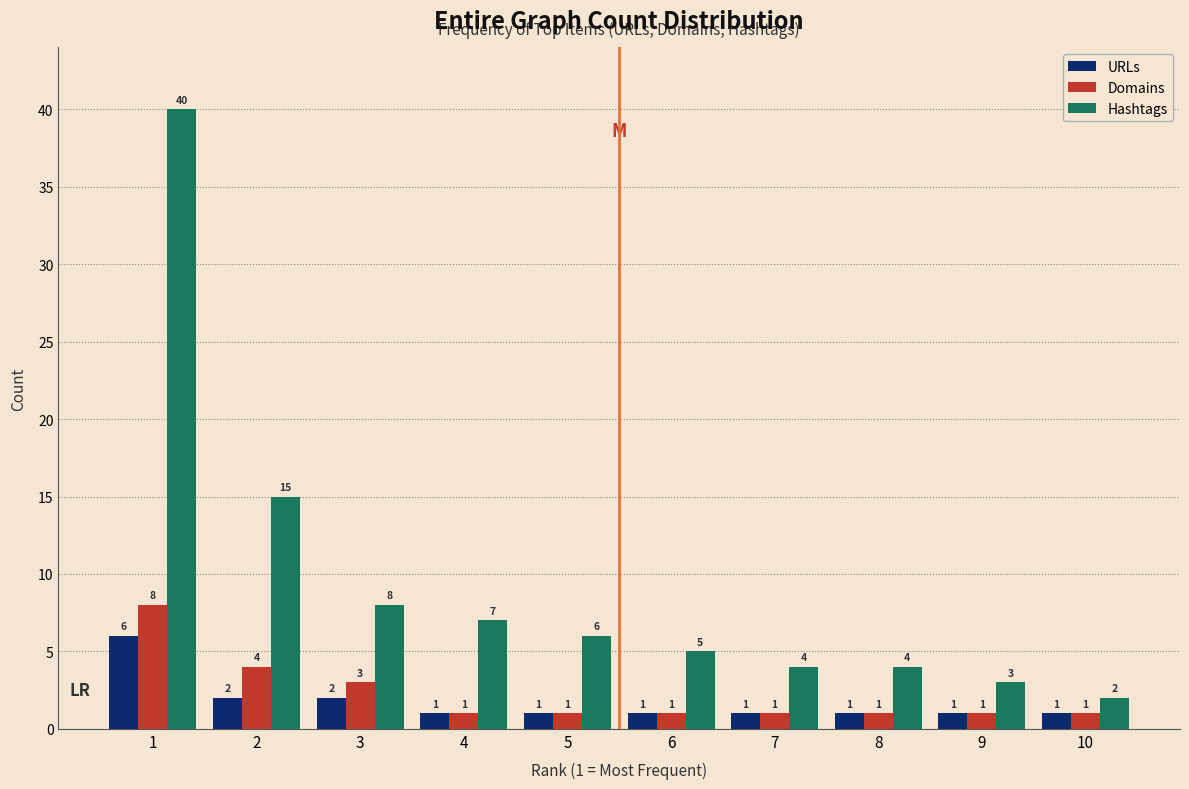

Reading left to right, list all the values displayed in this chart.

URLs: 6	2	2	1	1	1	1	1	1	1
Domains: 8	4	3	1	1	1	1	1	1	1
Hashtags: 40	15	8	7	6	5	4	4	3	2